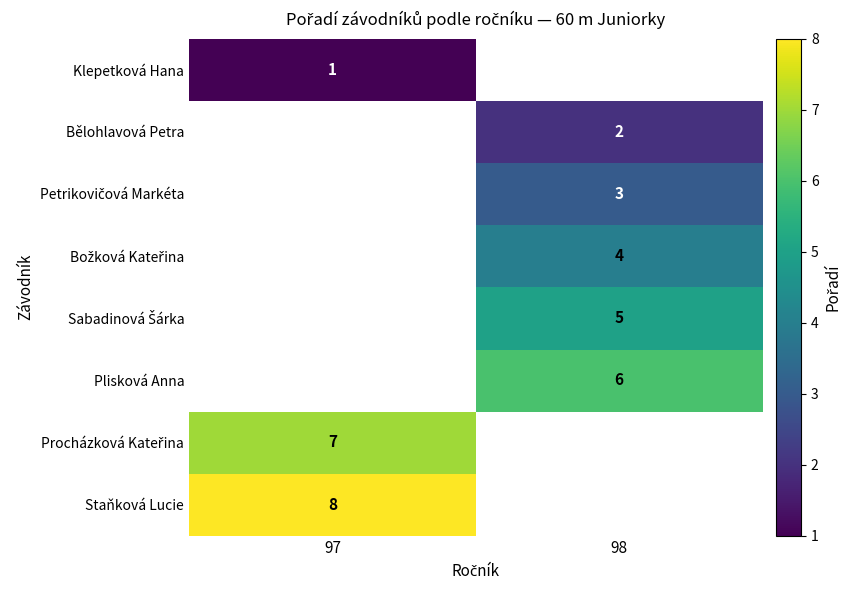

What is the difference between the highest and lowest values at 97?

7.0